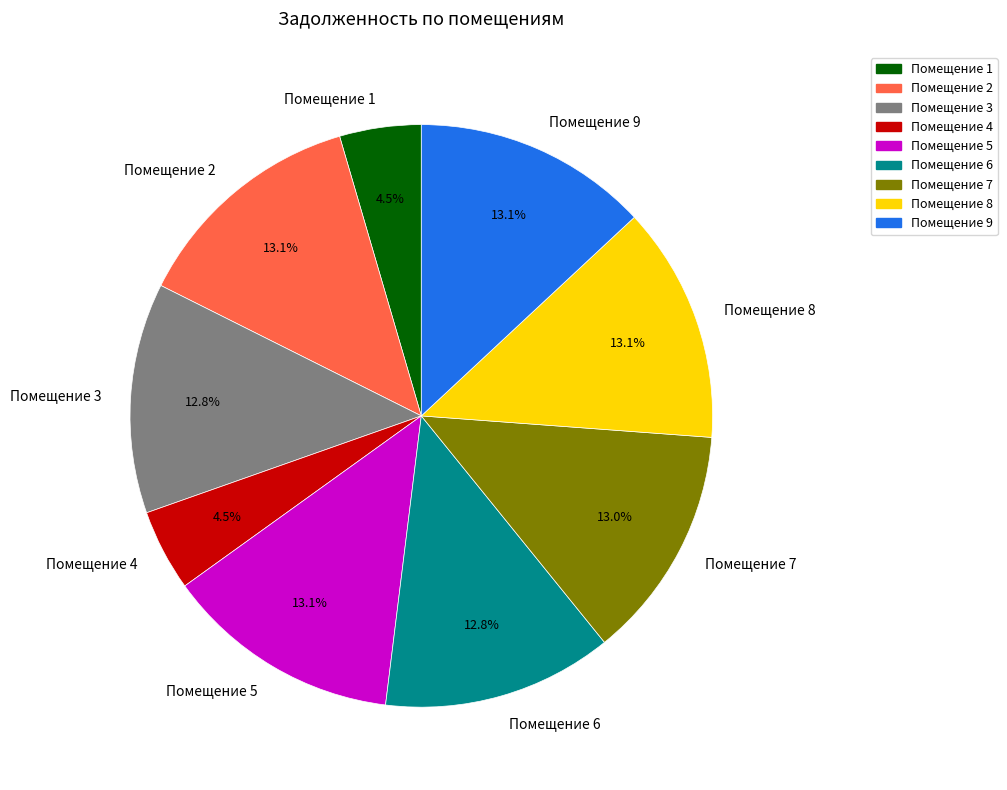

Is there a majority slice in this chart?

No